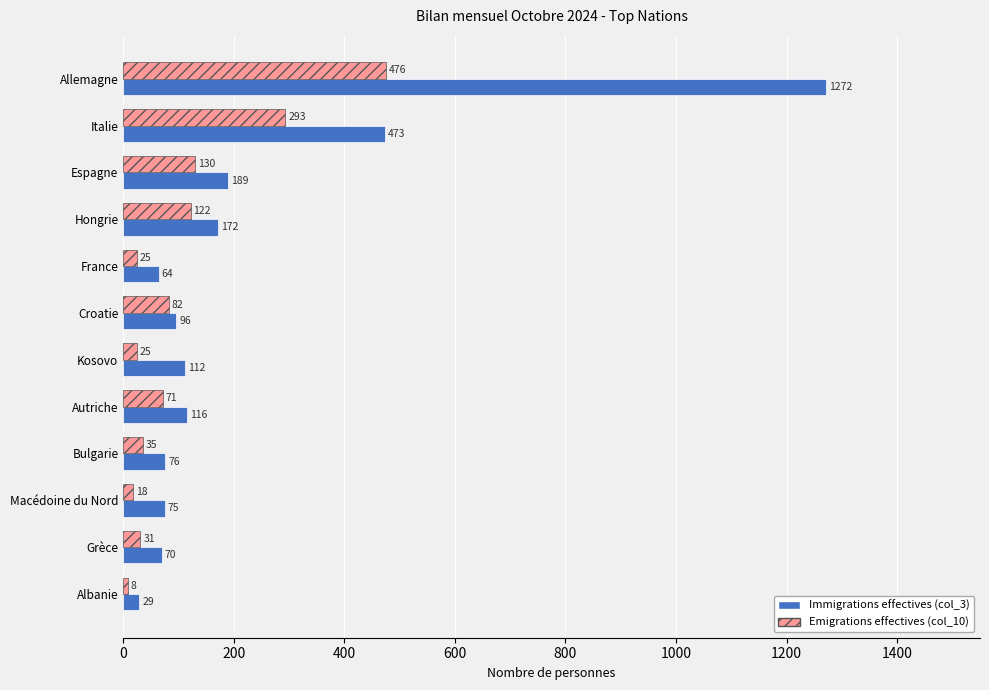

Which category has the lowest value across all series?

Albanie